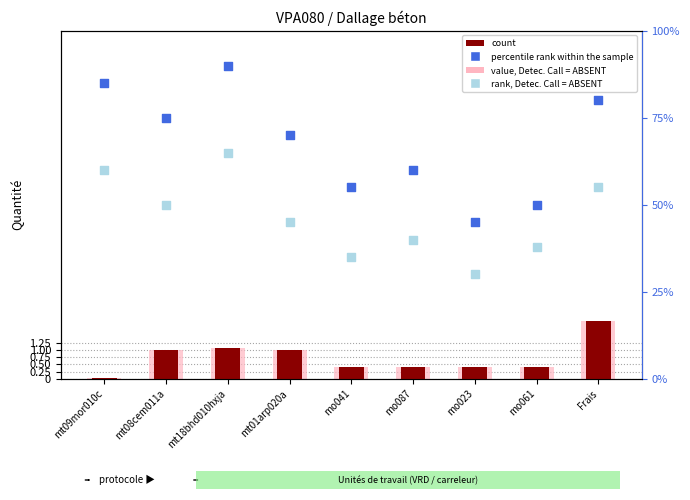

At how many categories does at least one series exceed 47?

8